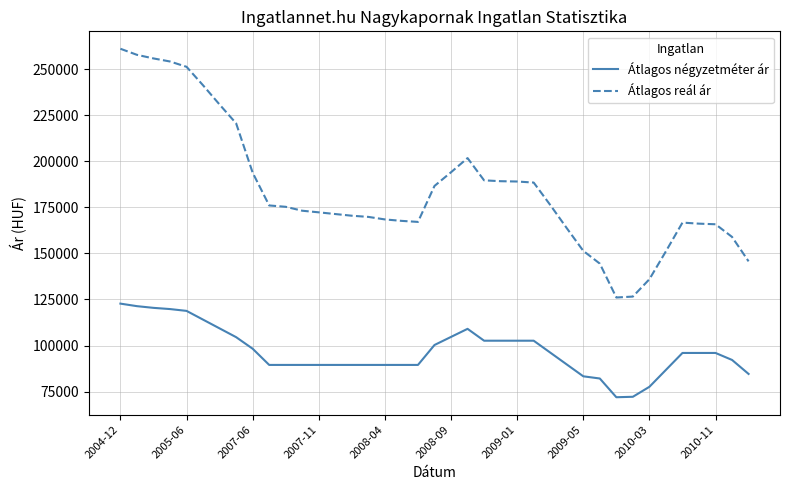

Which series has the largest total across all categories?

Átlagos reál ár